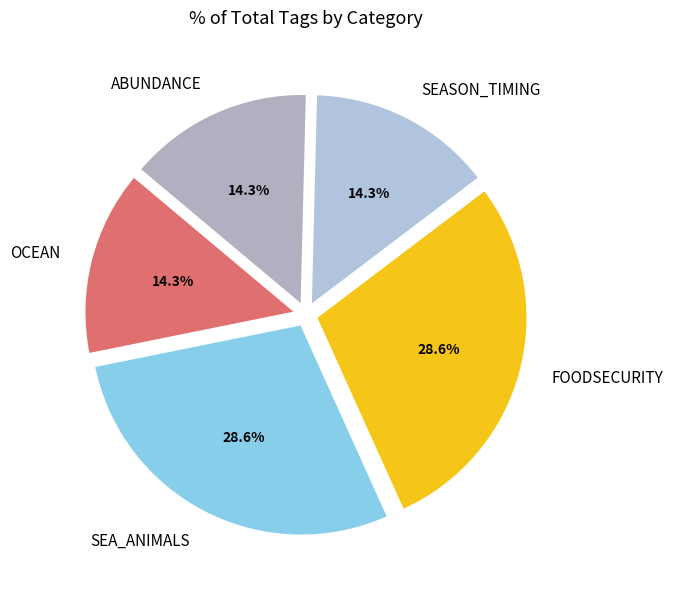

How many segments does this pie chart have?

5